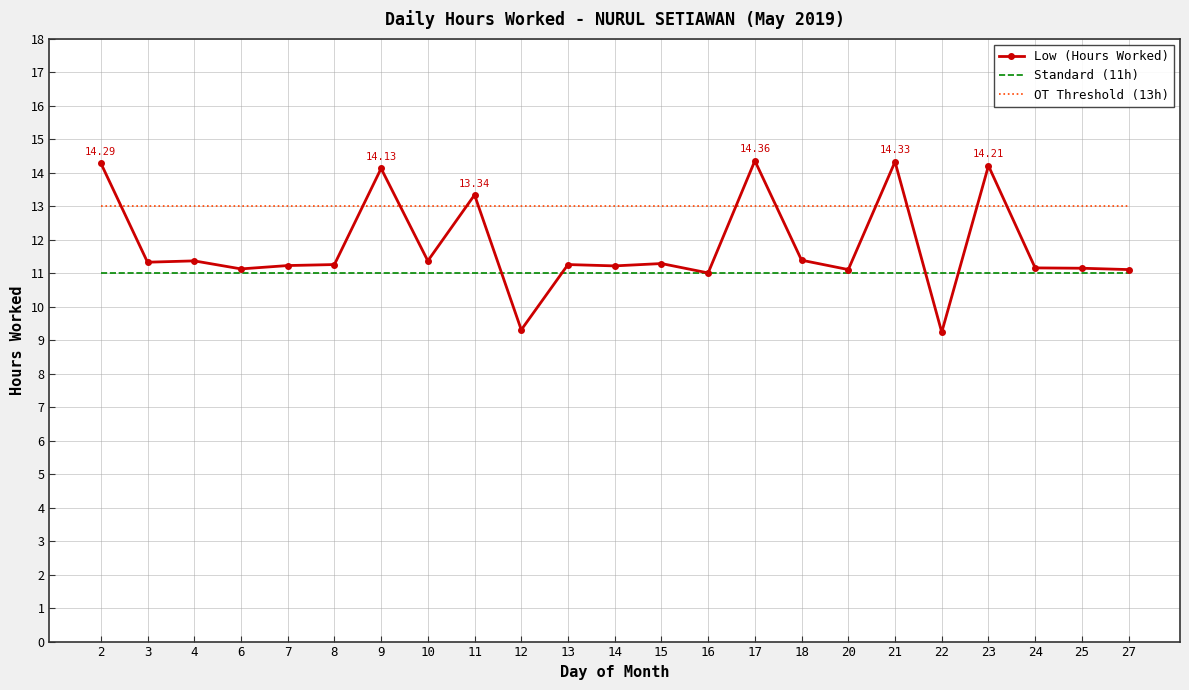

The value of Standard (11h) at 7 is 16.1. True or false?

False